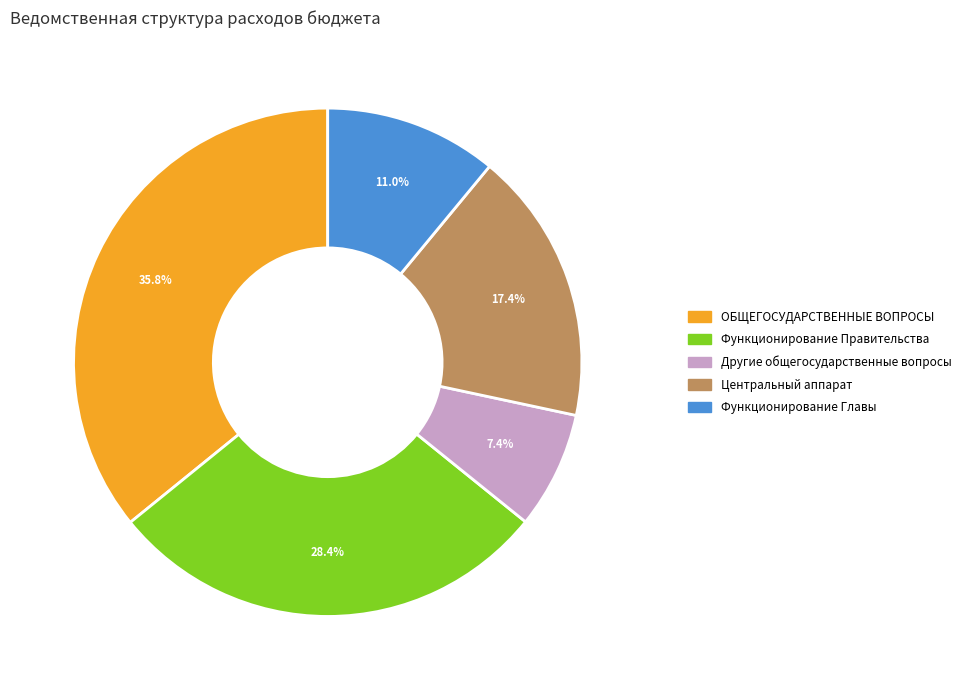

Is there any slice that represents more than half of the pie?

No